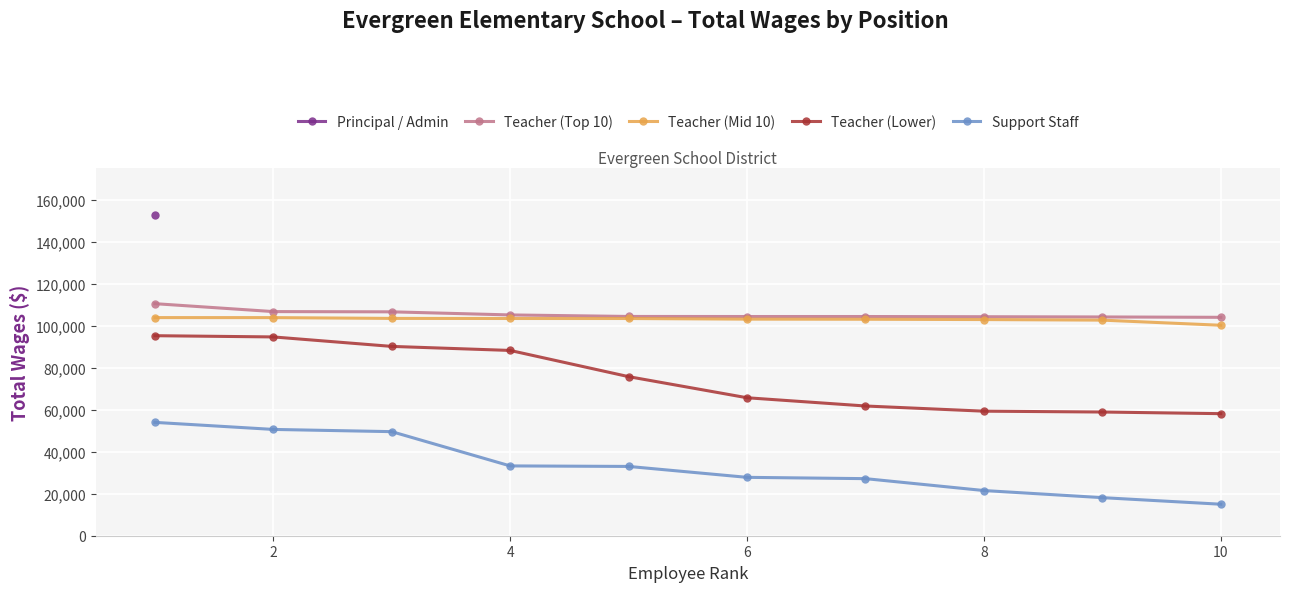

True or false: Teacher (Lower) and Teacher (Mid 10) intersect in this chart.

False